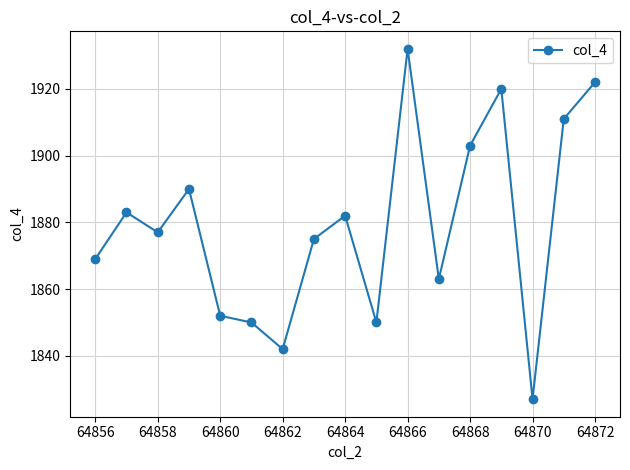

How many lines are shown in the chart?

1